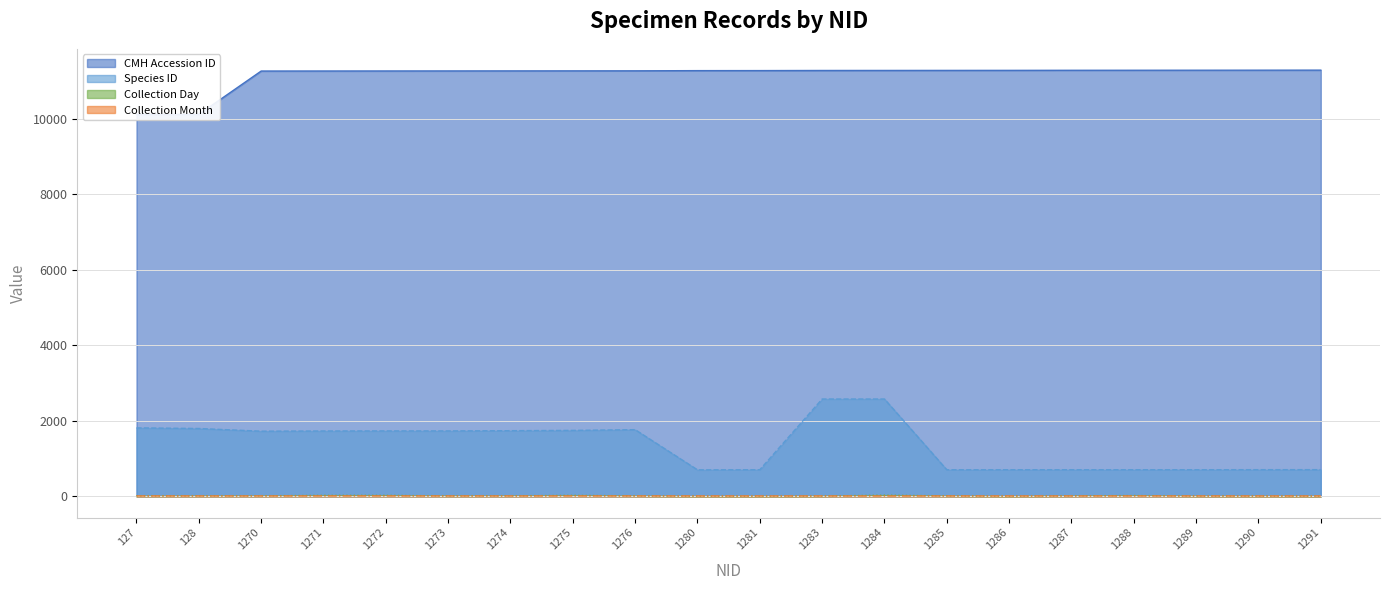

The value of Collection Month at 1286 is 8. True or false?

True